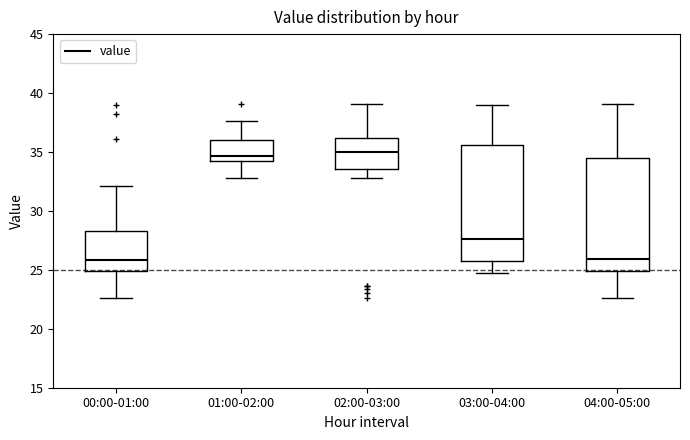

Reading left to right, transcribe this box plot: for each box, give where its median line is, the range the box spans, and where its two whiskers end, as read against the y-axis. The values are not printed on the chart, so give them approximately, as read against the axis.

00:00-01:00: median 26.0, box 25.0 to 28.5, whiskers 22.5 to 32.0
01:00-02:00: median 34.5, box 34.0 to 36.0, whiskers 33.0 to 37.5
02:00-03:00: median 35.0, box 33.5 to 36.0, whiskers 33.0 to 39.0
03:00-04:00: median 27.5, box 25.5 to 35.5, whiskers 25.0 to 39.0
04:00-05:00: median 26.0, box 25.0 to 34.5, whiskers 22.5 to 39.0